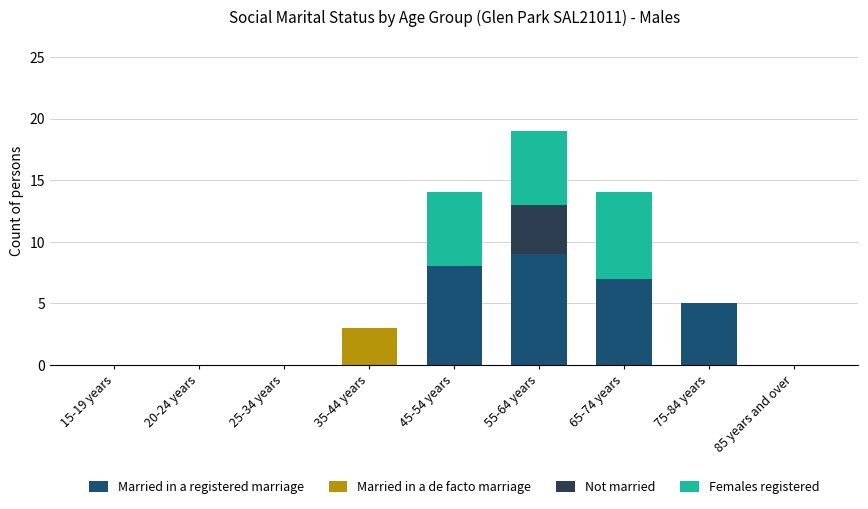

The Married in a registered marriage series shows -6 at 85 years and over. True or false?

False